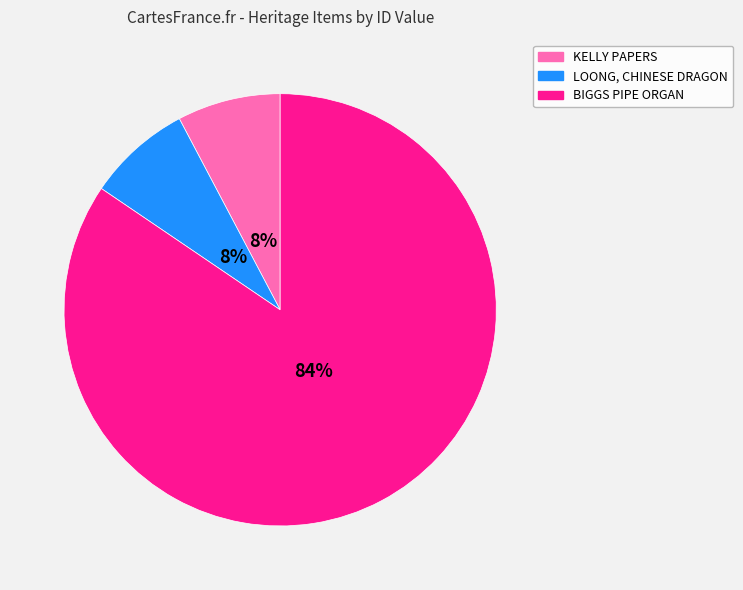

Which category has the biggest portion of the pie?

BIGGS PIPE ORGAN